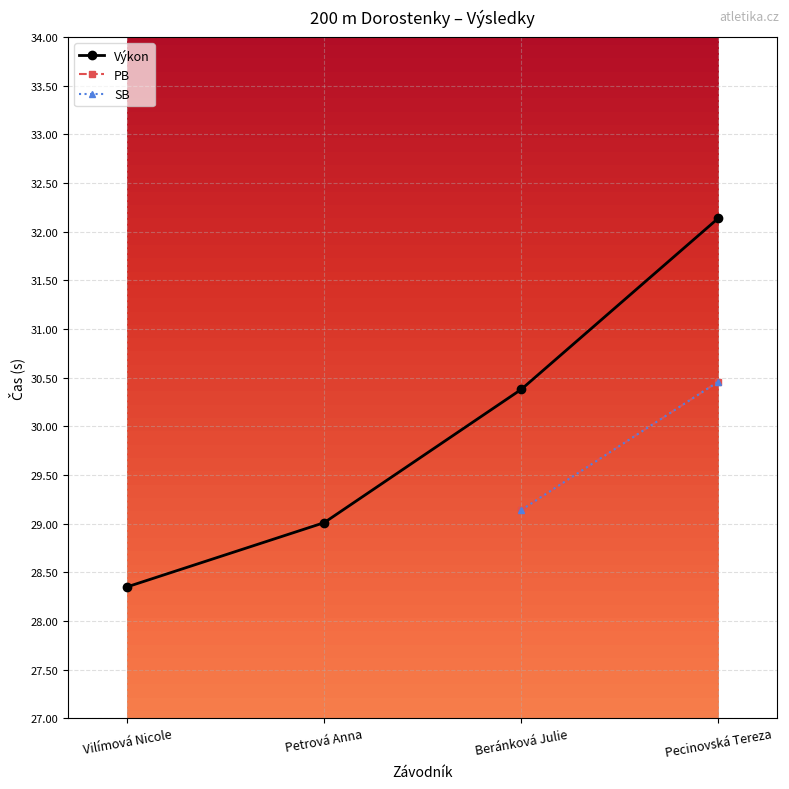

What is the value of the PB point at the 3rd from the left?

29.1